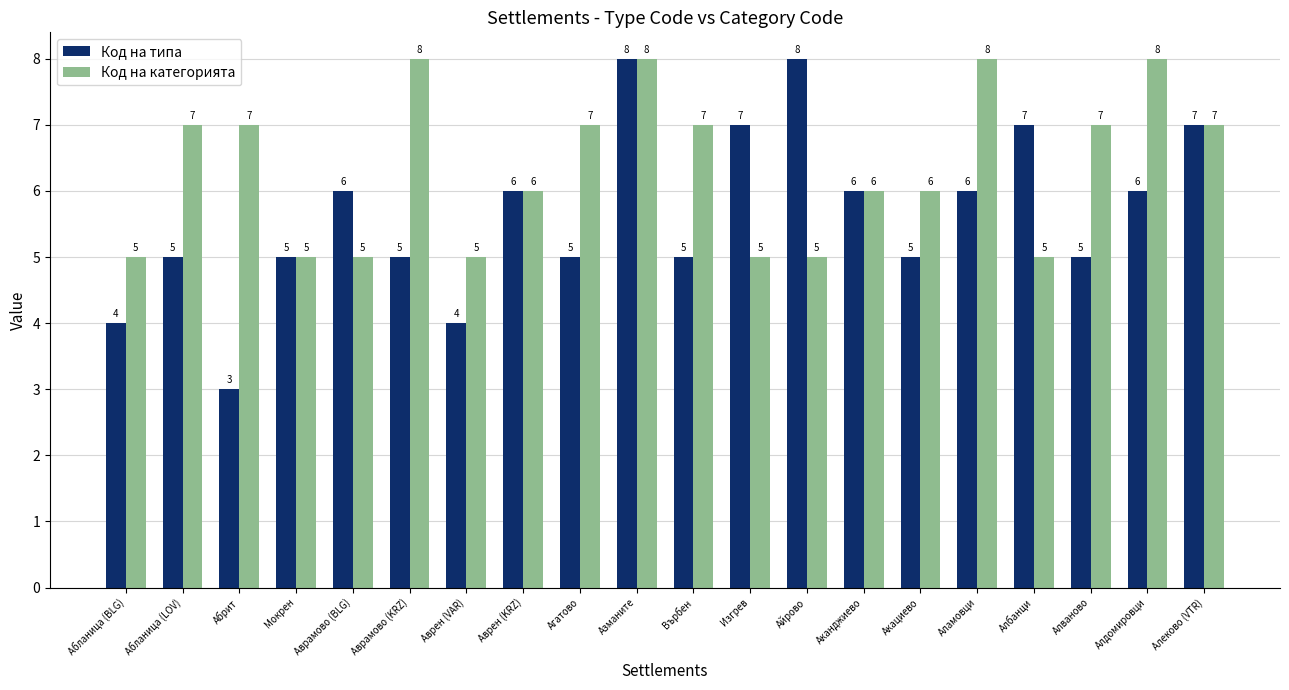

List the series in order of their overall mean, highest first.

Код на категорията, Код на типа